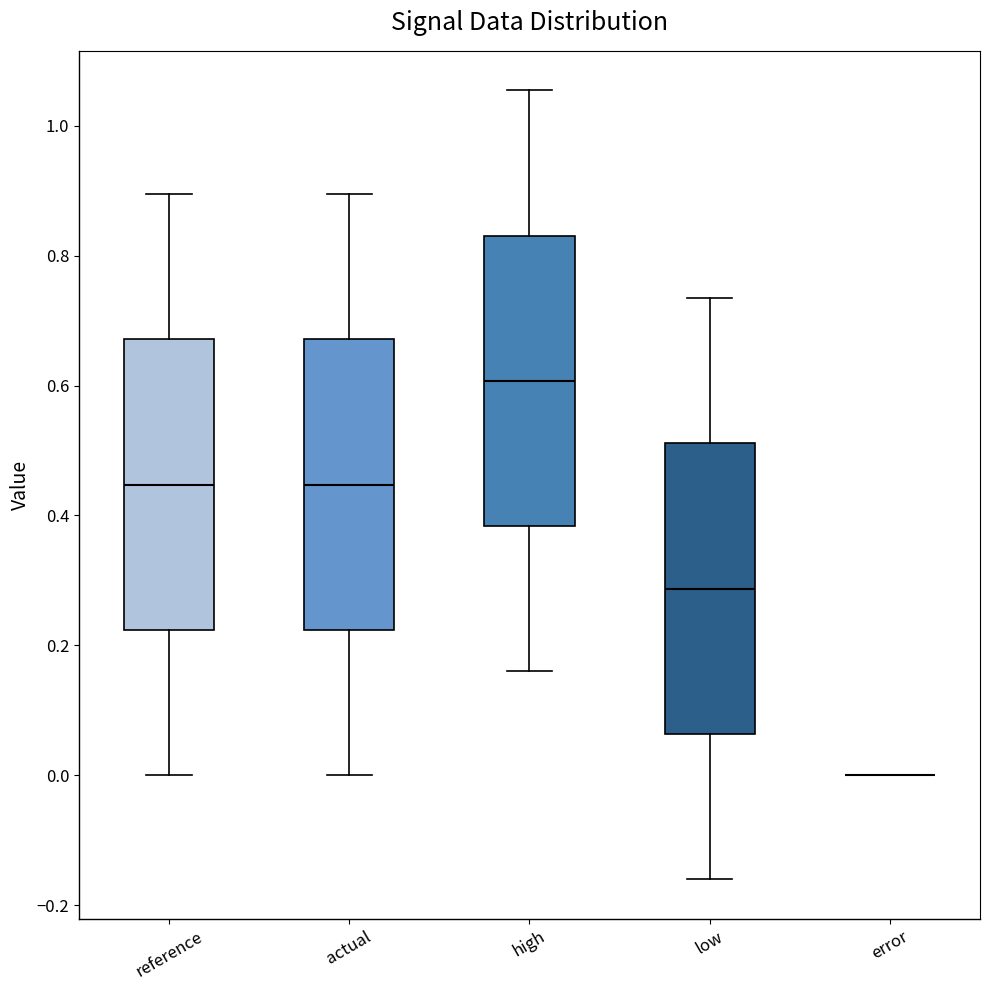

Where does the lower whisker of the box for reference end on the y-axis? The values are not printed on the chart, so give them approximately, as read against the axis.

0.00